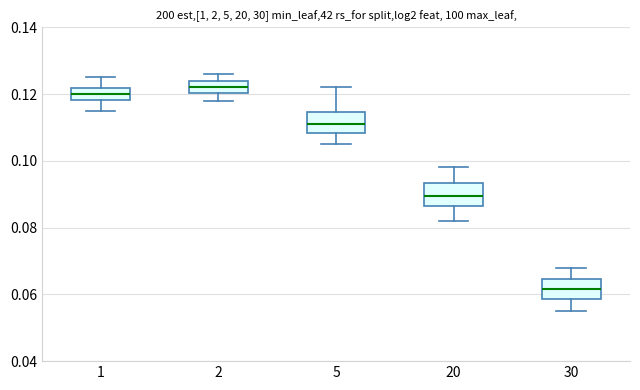

Reading left to right, read every box against the y-axis: the position of its median line, the range the box covers, and the ends of its whiskers. The values are not printed on the chart, so give them approximately, as read against the axis.

1: median 0.120, box 0.118 to 0.122, whiskers 0.116 to 0.126
2: median 0.122, box 0.120 to 0.124, whiskers 0.118 to 0.126
5: median 0.112, box 0.108 to 0.114, whiskers 0.106 to 0.122
20: median 0.090, box 0.086 to 0.094, whiskers 0.082 to 0.098
30: median 0.062, box 0.058 to 0.064, whiskers 0.056 to 0.068